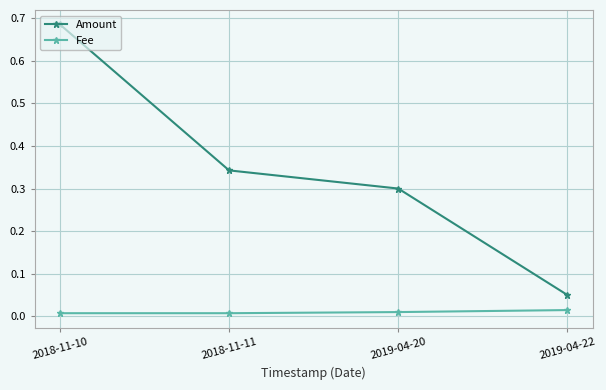

The Amount series shows 0.3 at 2018-11-11. True or false?

True